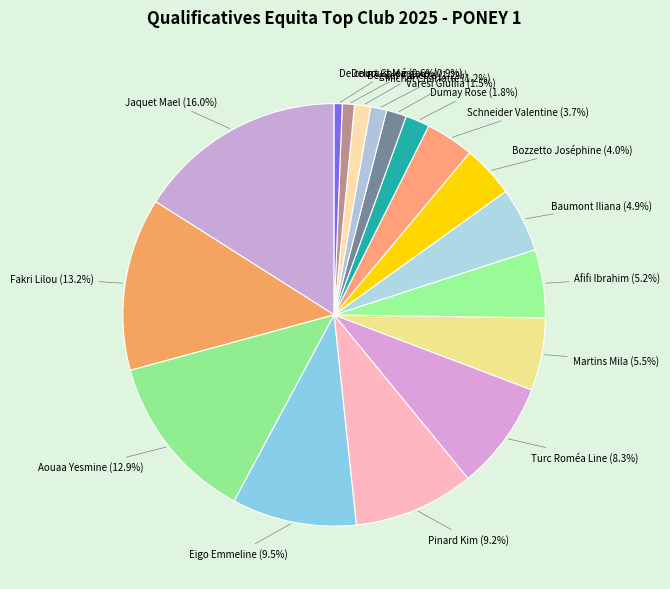

Count the number of slices in the pie.

17